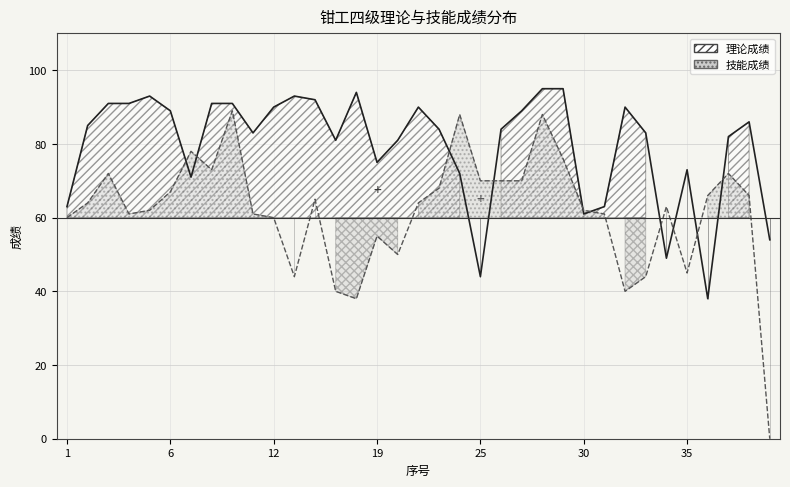

Where does the 理论成绩 series first go above 84?

2